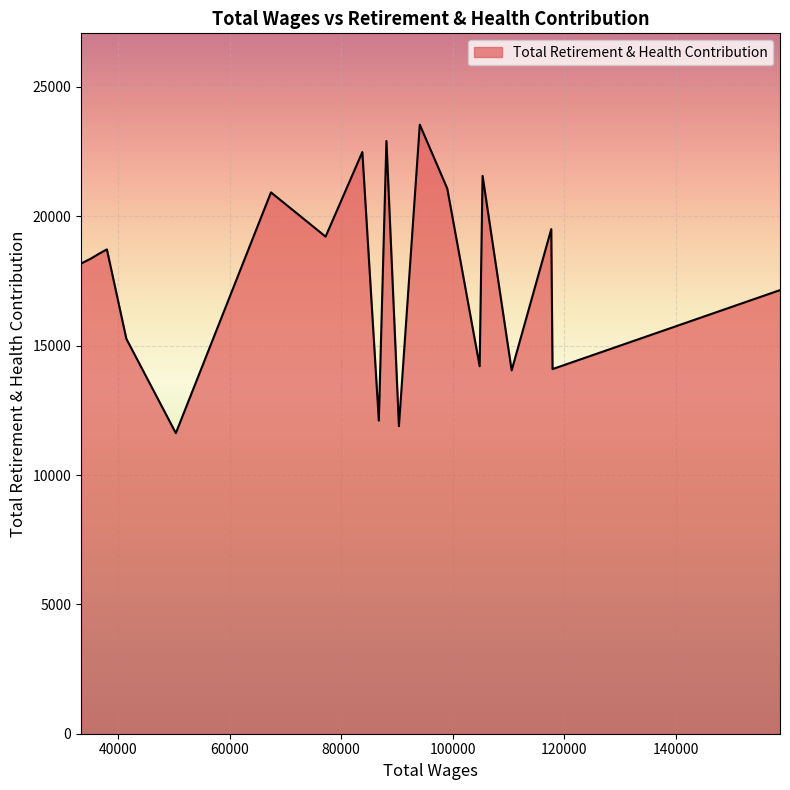

What is the greatest value displayed?

23542